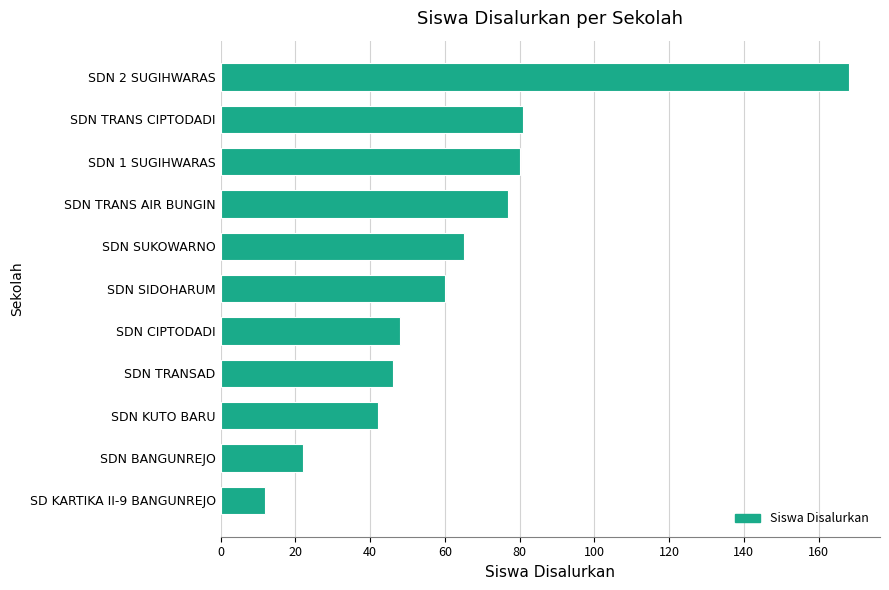

At which category does the chart reach its peak across all series?

SDN 2 SUGIHWARAS